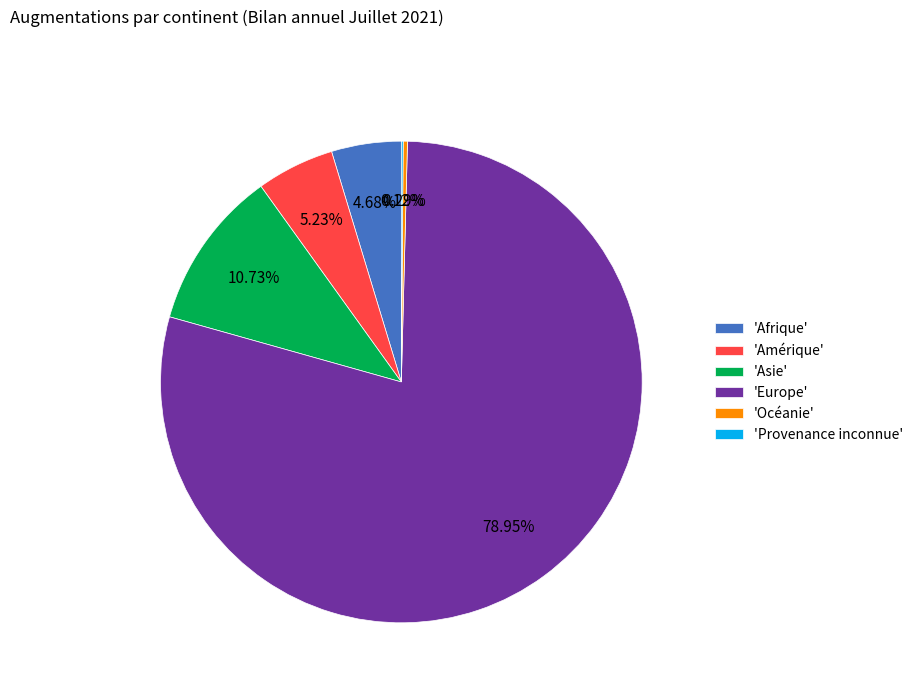

Which slice is the largest?

'Europe'